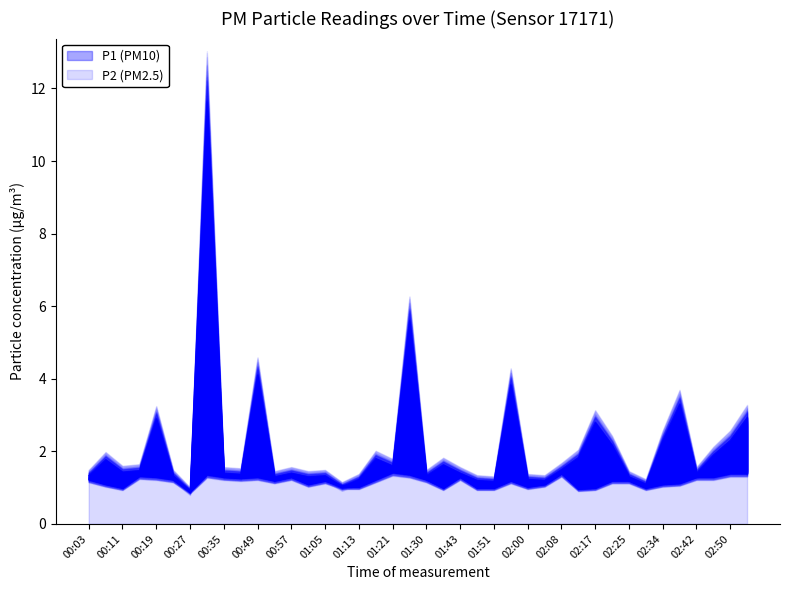

At how many categories does at least one series exceed 4?

3